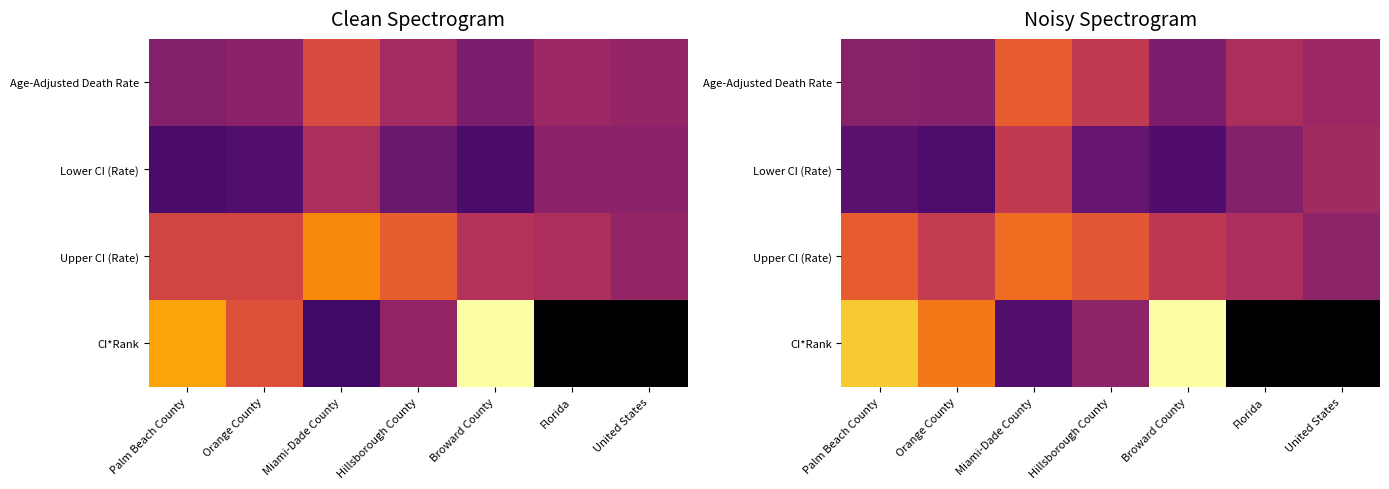

True or false: Lower CI (Rate) has a value of 1.7 at Orange County.

False